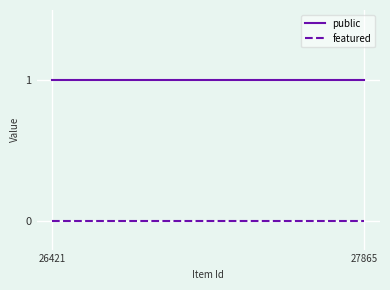

Rank the series by their maximum value, from lowest to highest.

featured, public